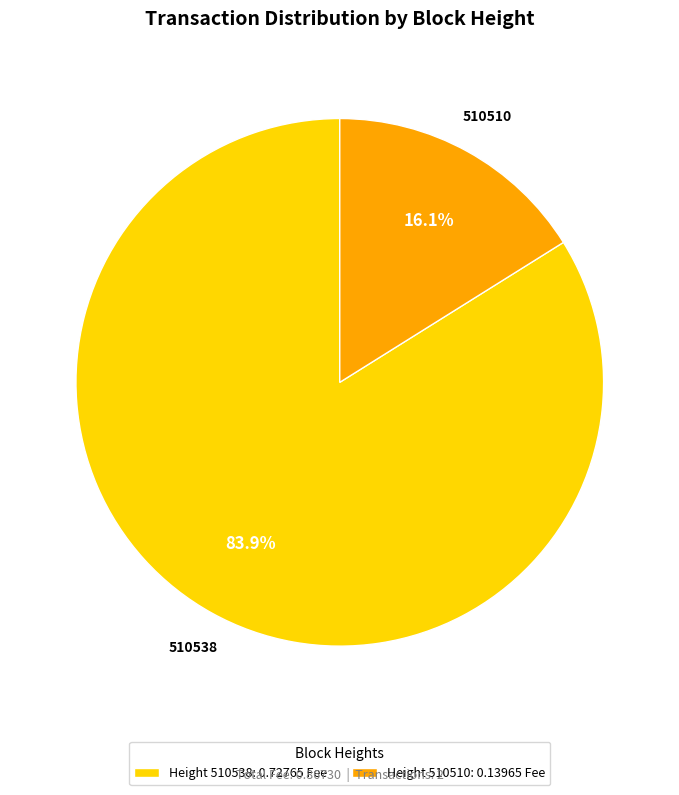

To the nearest percent, what is the average slice percentage?

50%